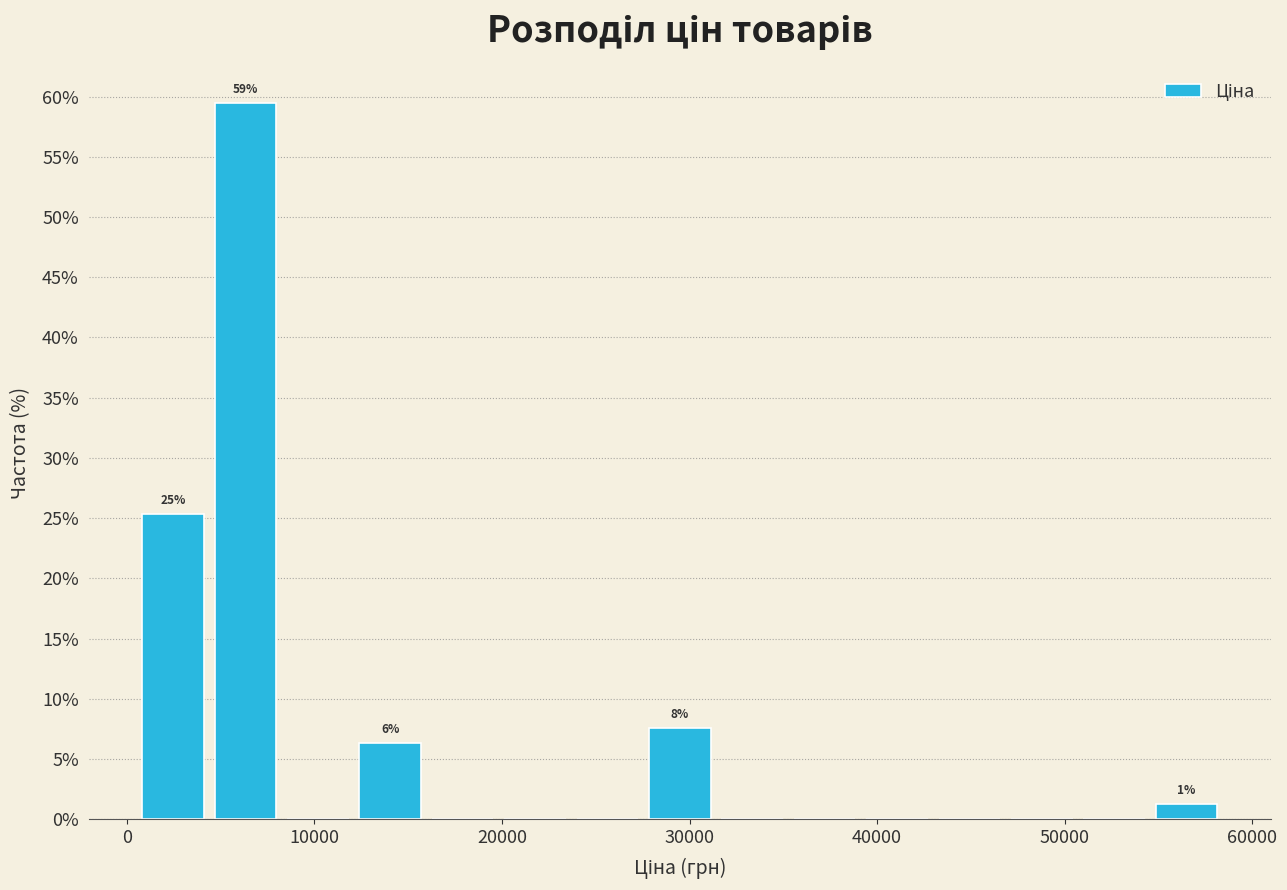

Read against the x-axis, roughly where is the centre of the tallest bar?

6000